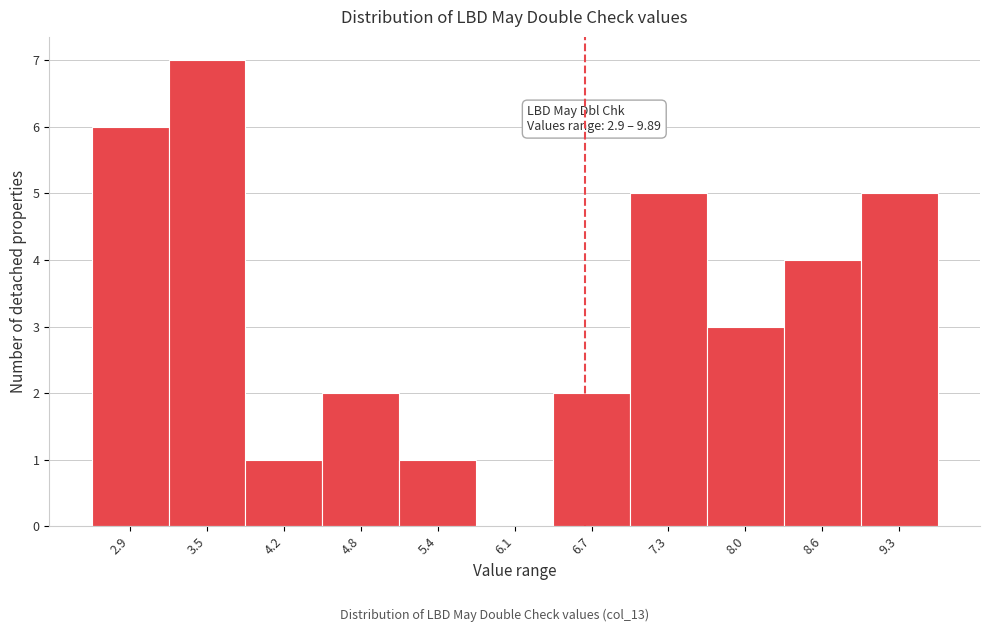

Reading left to right, list all the values displayed in this chart.

2.9=6	3.5=7	4.2=1	4.8=2	5.4=1	6.1=0	6.7=2	7.3=5	8.0=3	8.6=4	9.3=5